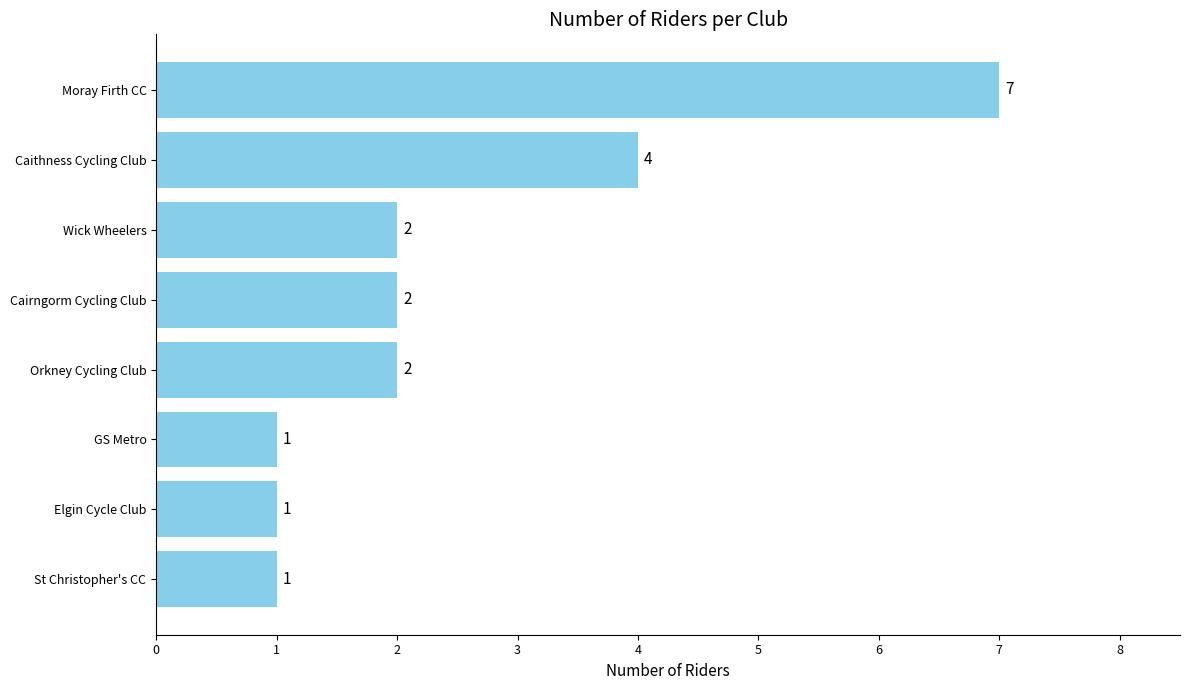

Reading top to bottom, extract all data points from this chart.

Moray Firth CC=7	Caithness Cycling Club=4	Wick Wheelers=2	Cairngorm Cycling Club=2	Orkney Cycling Club=2	GS Metro=1	Elgin Cycle Club=1	St Christopher's CC=1